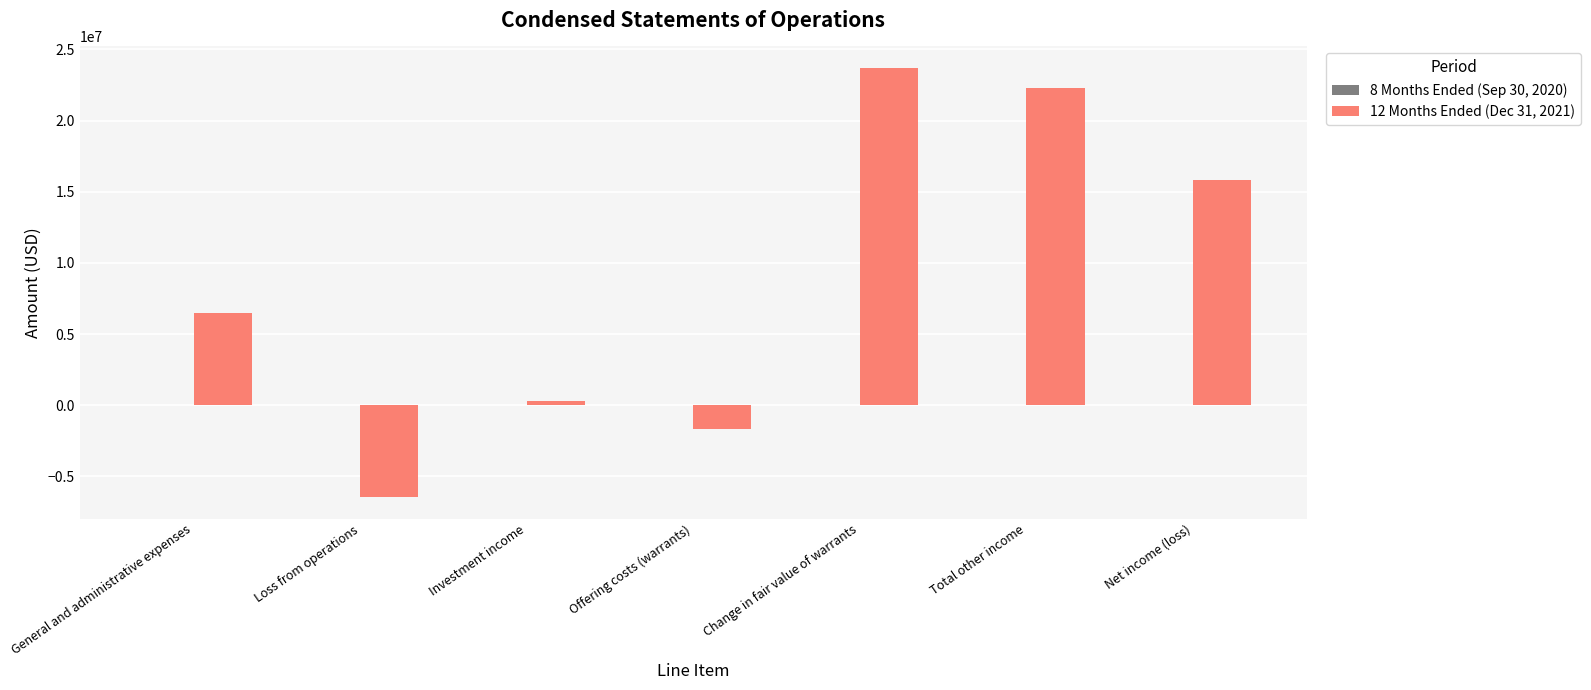

Which series has the largest total across all categories?

12 Months Ended (Dec 31, 2021)